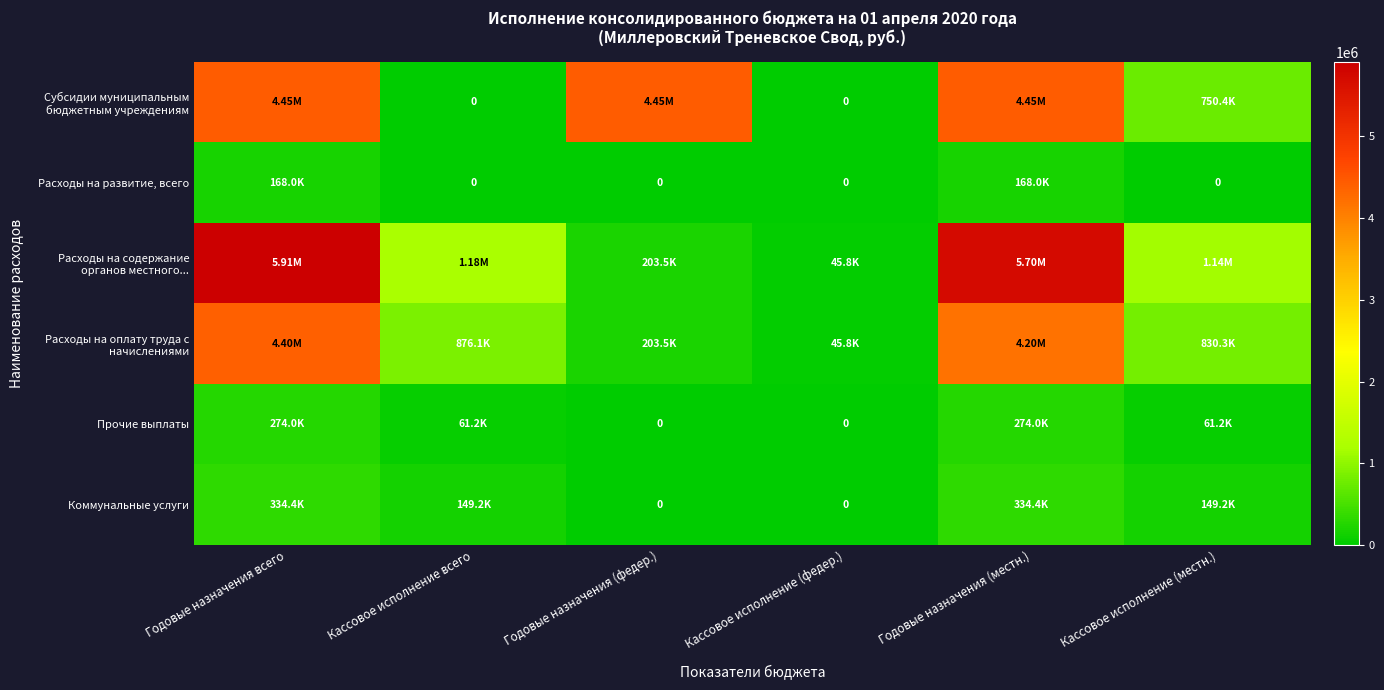

Is the value of Прочие выплаты at Кассовое исполнение (местн.) greater than the value of Расходы на развитие, всего at Кассовое исполнение (местн.)?

Yes